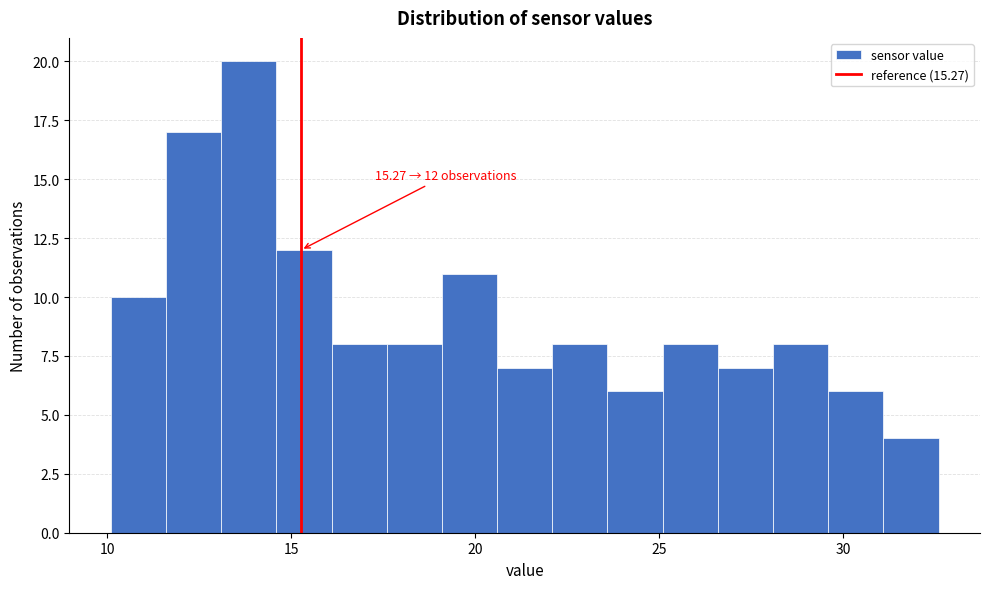

Read against the x-axis, roughly where is the centre of the tallest bar?

14.0